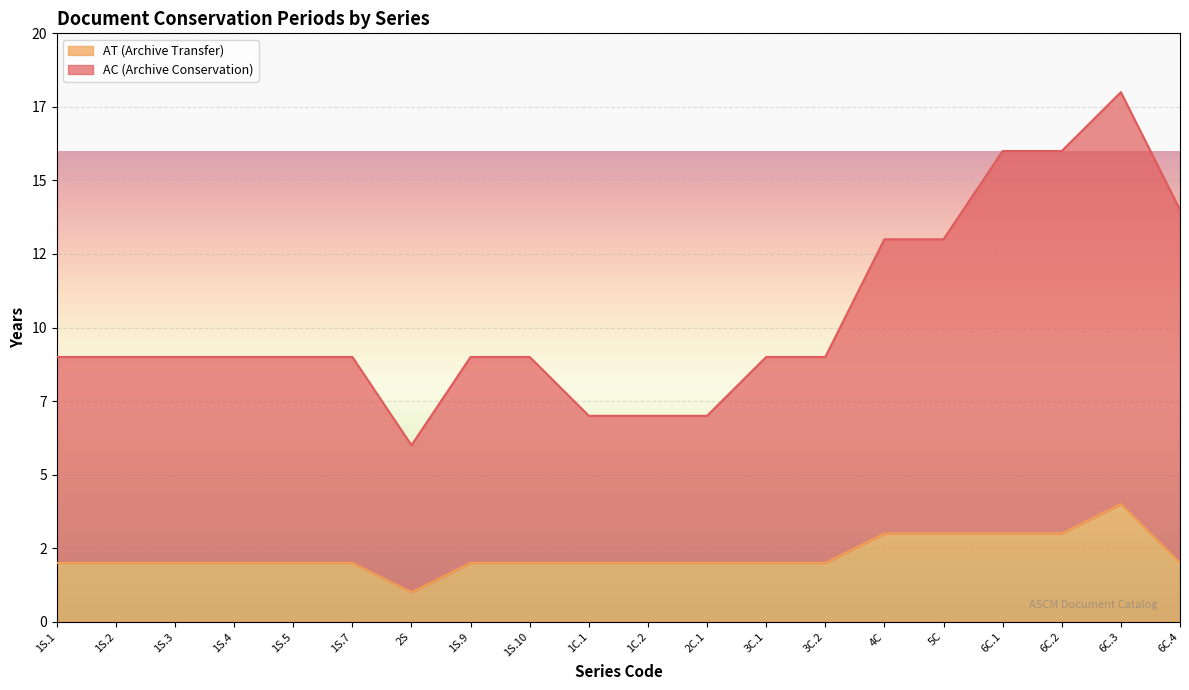

At which label does AC (Archive Conservation) reach its minimum?

2S